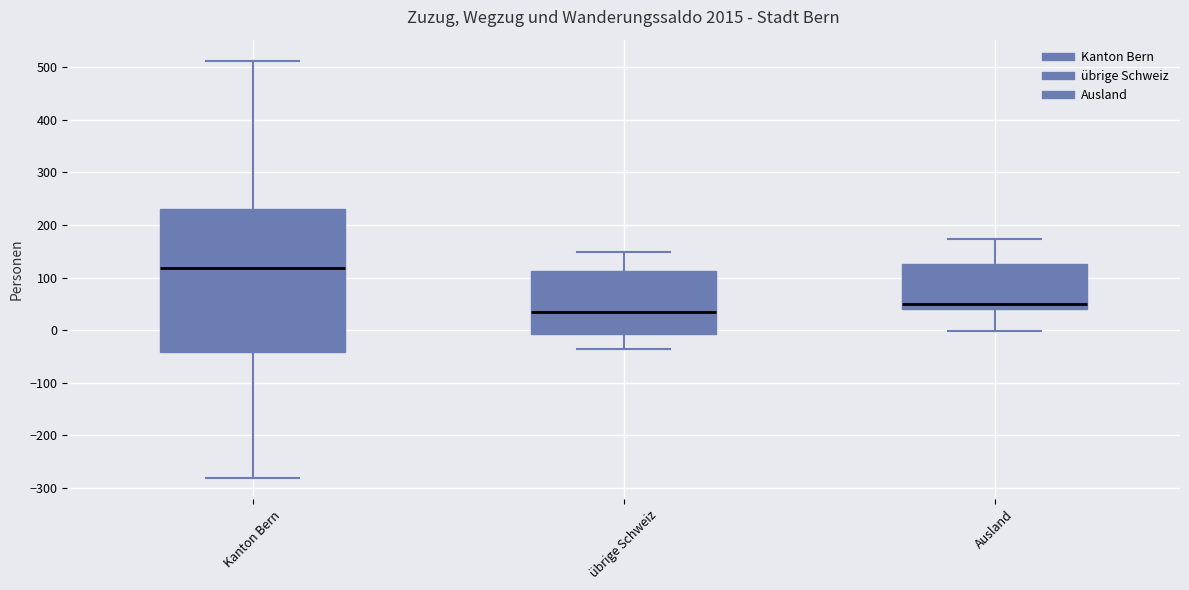

Reading left to right, transcribe this box plot: for each box, give where its median line is, the range the box spans, and where its two whiskers end, as read against the y-axis. The values are not printed on the chart, so give them approximately, as read against the axis.

Kanton Bern: median 120, box -40 to 230, whiskers -280 to 510
übrige Schweiz: median 40, box -10 to 110, whiskers -40 to 150
Ausland: median 50, box 40 to 130, whiskers 0 to 170